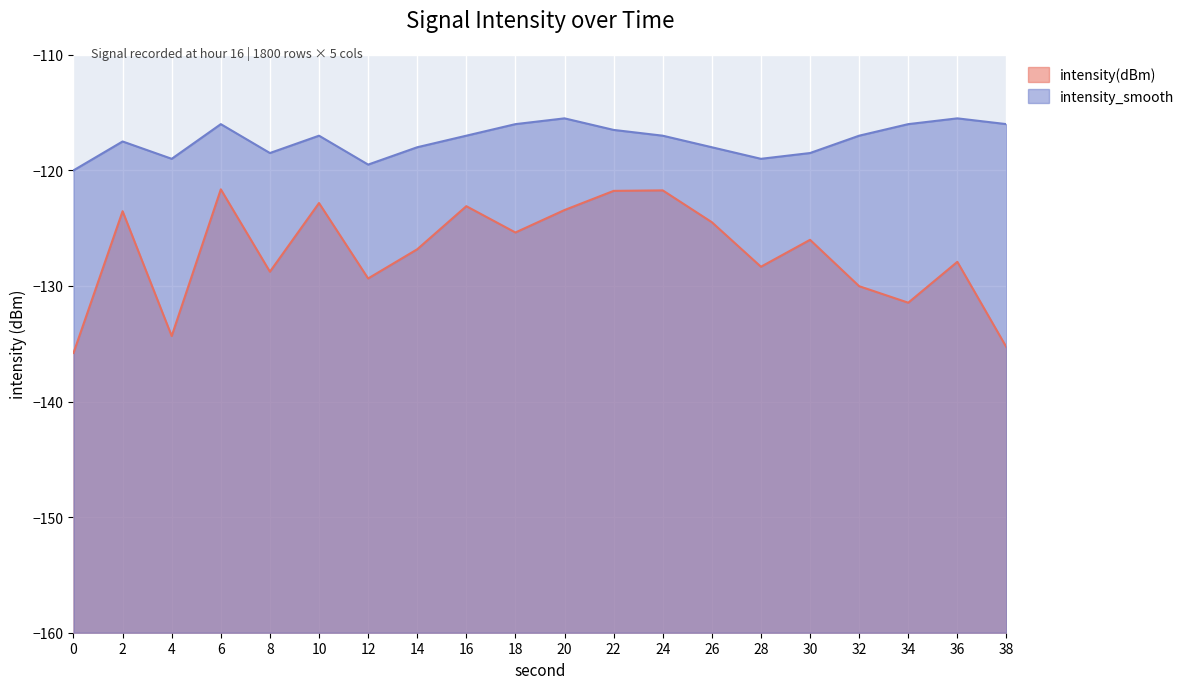

What are all the series names shown in the legend?

intensity(dBm), intensity_smooth